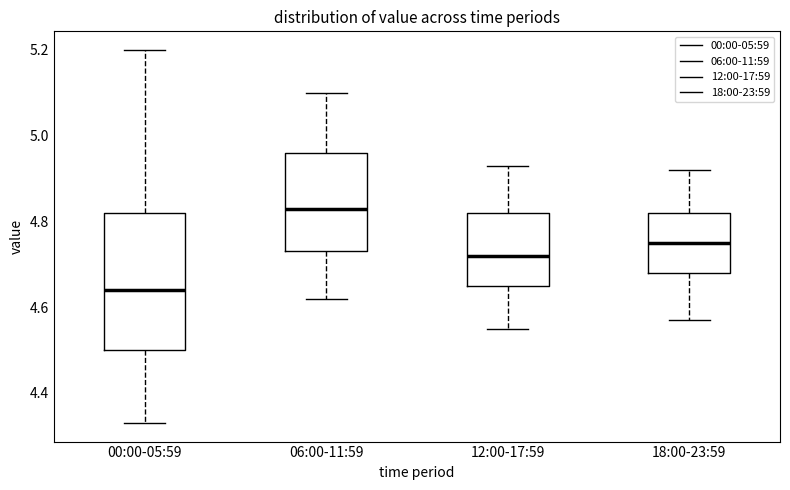

Reading left to right, transcribe this box plot: for each box, give where its median line is, the range the box spans, and where its two whiskers end, as read against the y-axis. The values are not printed on the chart, so give them approximately, as read against the axis.

00:00-05:59: median 4.64, box 4.50 to 4.82, whiskers 4.34 to 5.20
06:00-11:59: median 4.84, box 4.74 to 4.96, whiskers 4.62 to 5.10
12:00-17:59: median 4.72, box 4.66 to 4.82, whiskers 4.56 to 4.94
18:00-23:59: median 4.76, box 4.68 to 4.82, whiskers 4.58 to 4.92